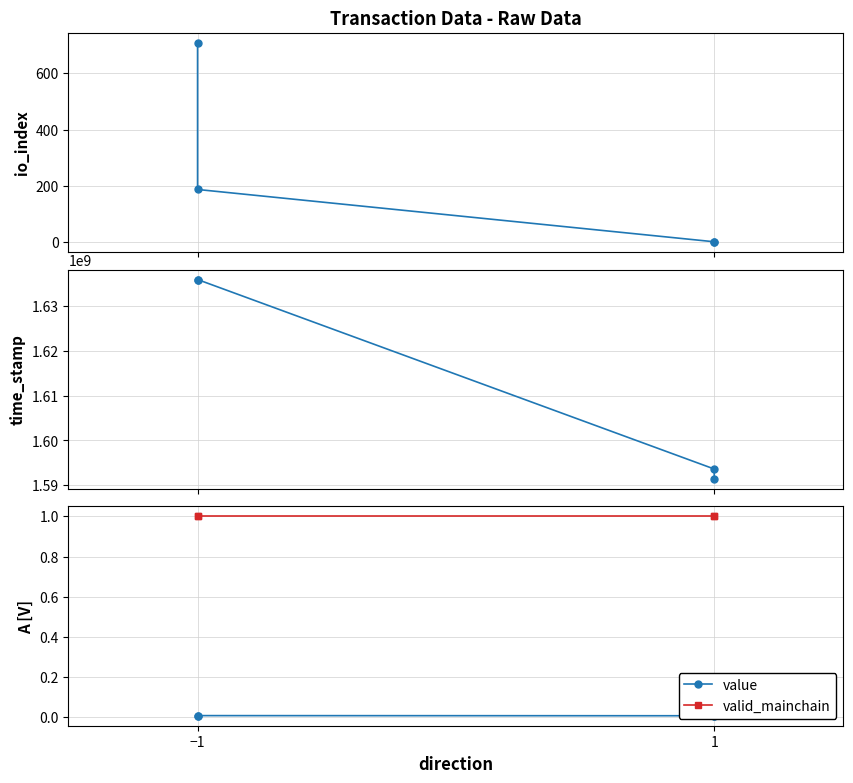

How many lines are shown in the chart?

4